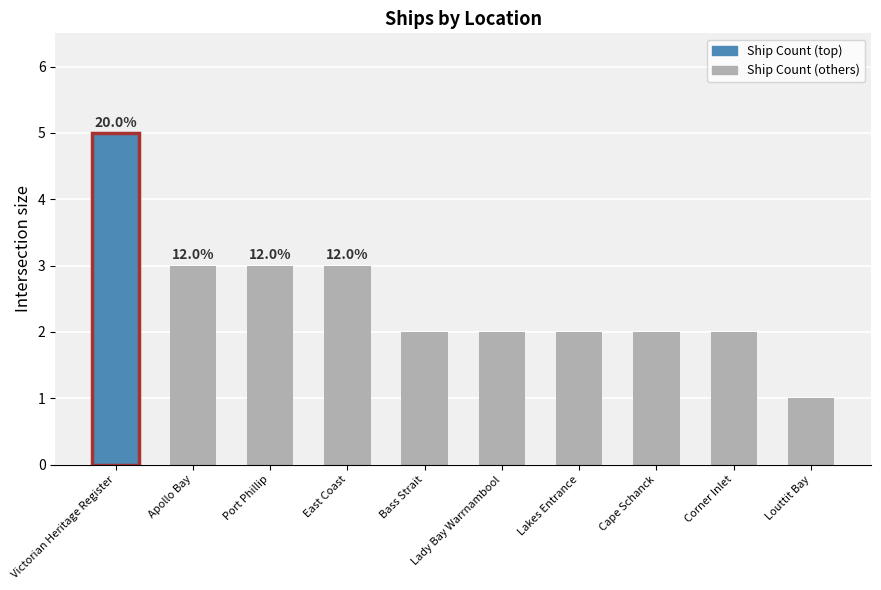

The chart shows a value of 2 at Corner Inlet. True or false?

True